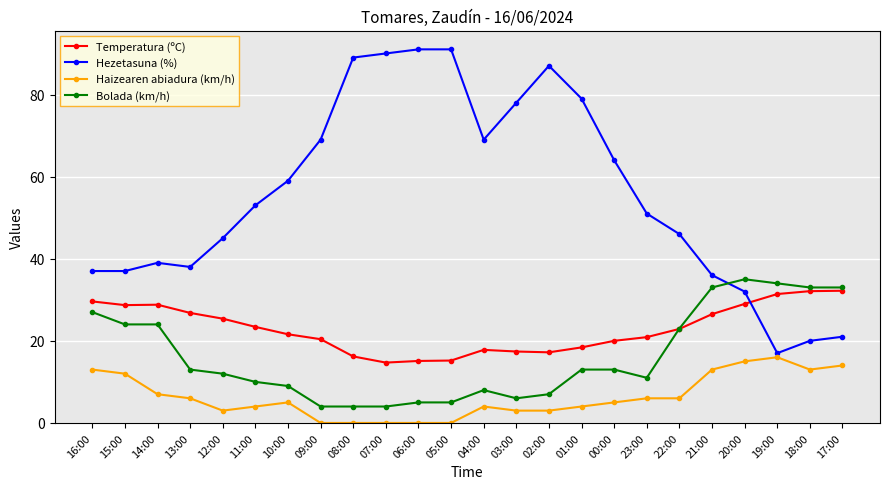

At how many categories does at least one series exceed 54?

11